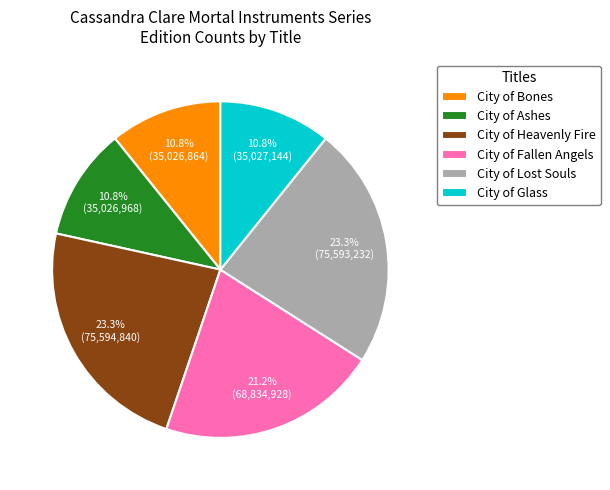

To the nearest percent, what is the average slice percentage?

17%